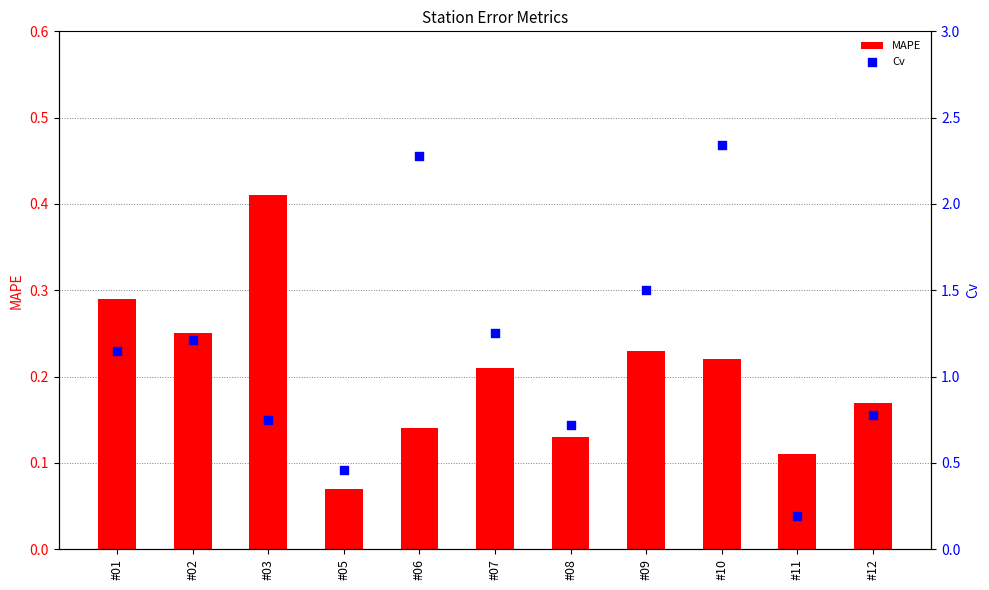

Which series reaches the maximum Y coordinate?

Cv